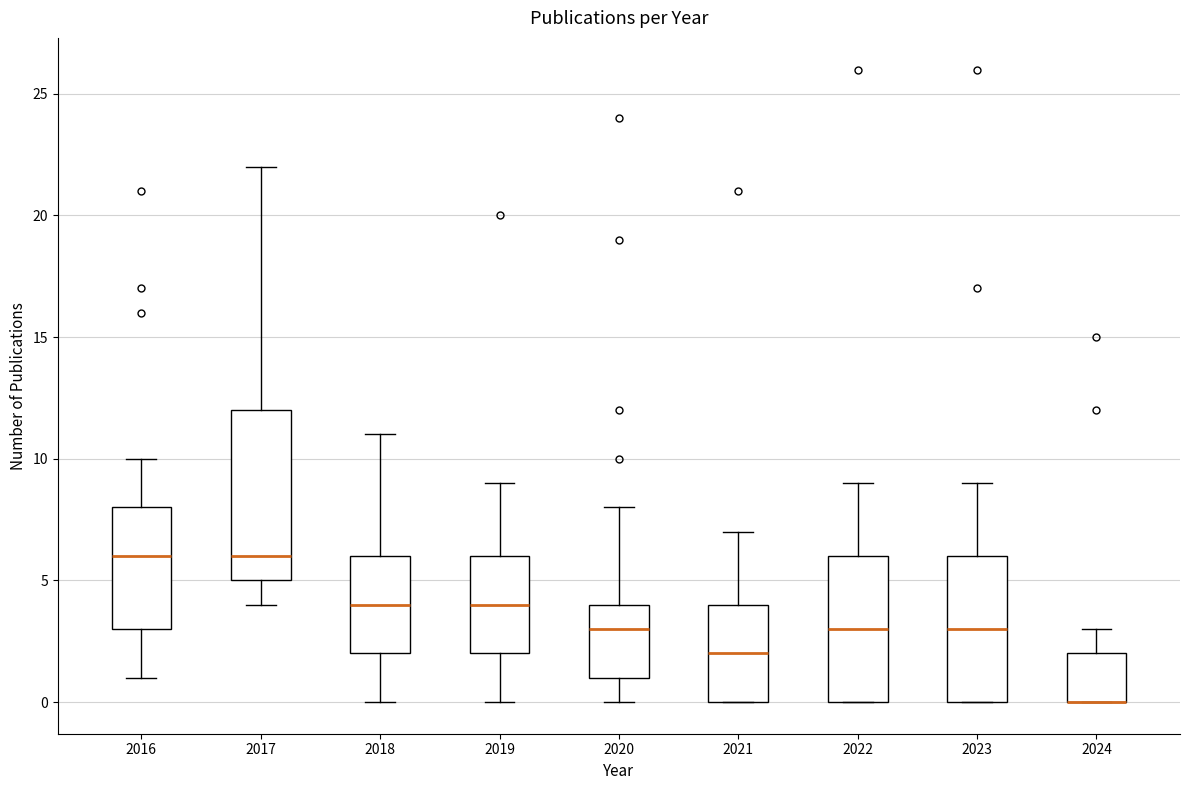

Where is the lower edge of the box at x = 2023 on the y-axis? The values are not printed on the chart, so give them approximately, as read against the axis.

0